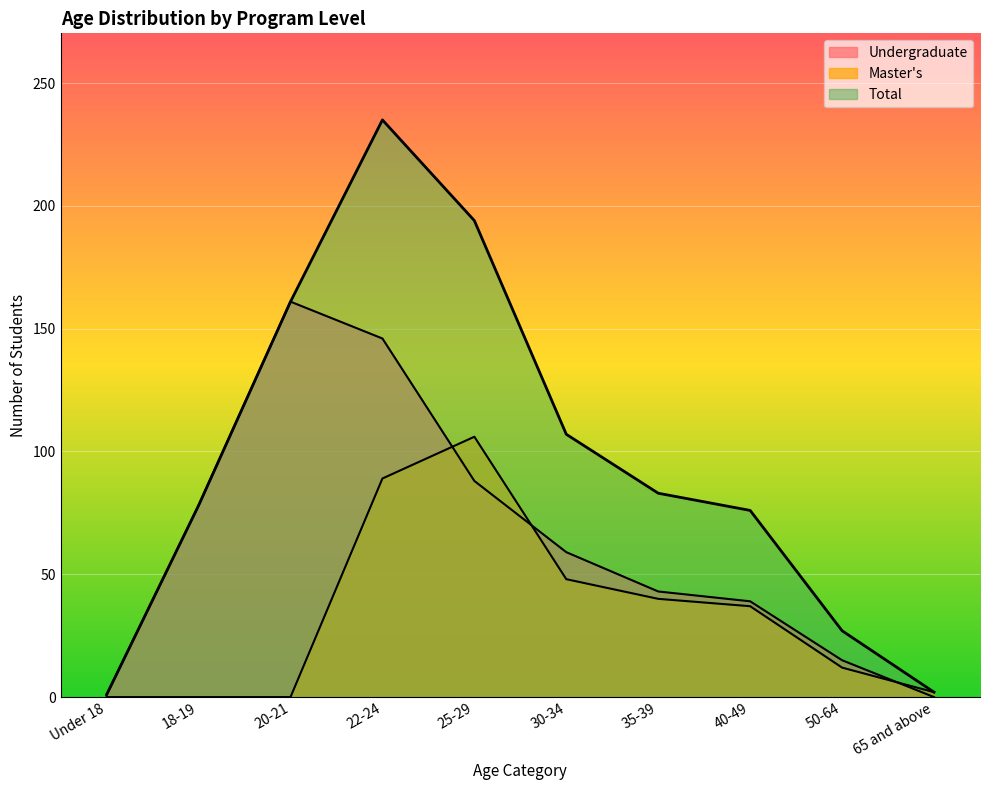

Where does the Total series first go above 83?

20-21